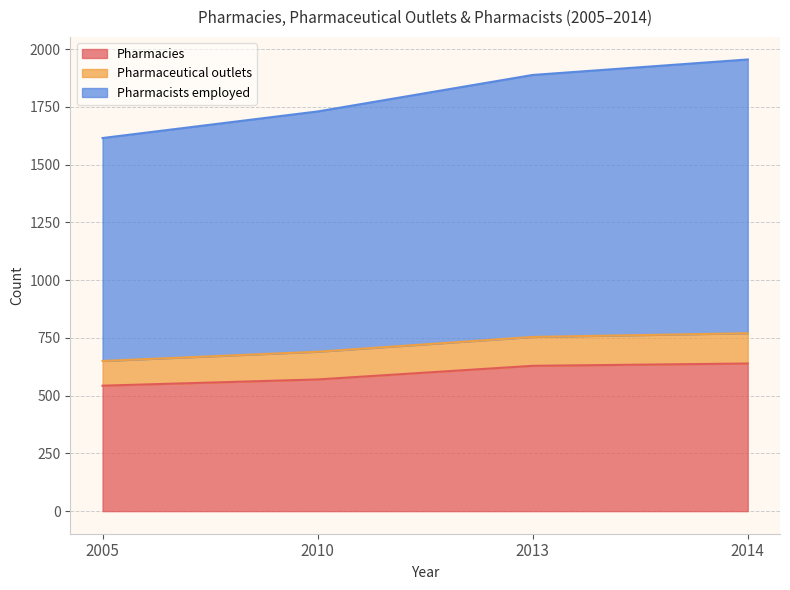

What is the total value across all series at 2014?

1955